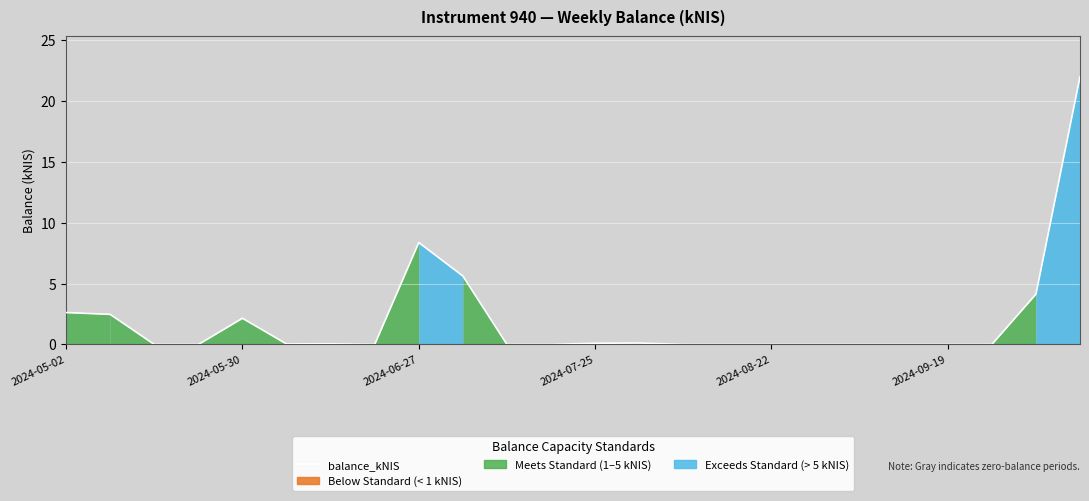

The chart shows a value of 4.1 at 22. True or false?

True